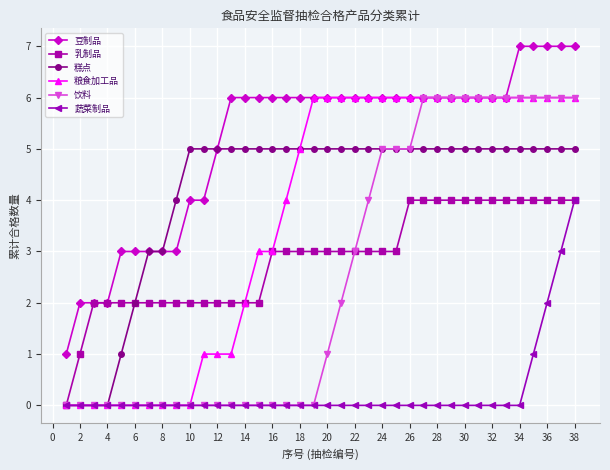

What is the sum of all 粮食加工品 values?

140